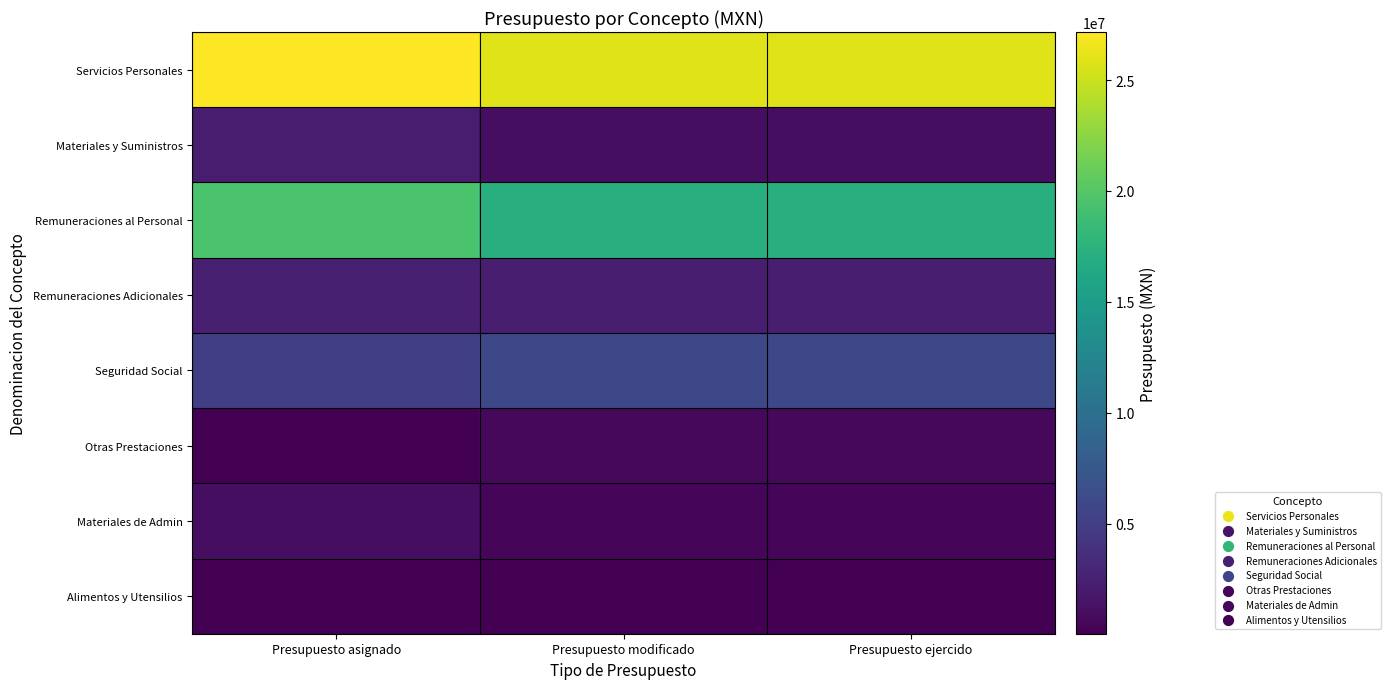

What is the minimum value shown in the chart?

32944.9